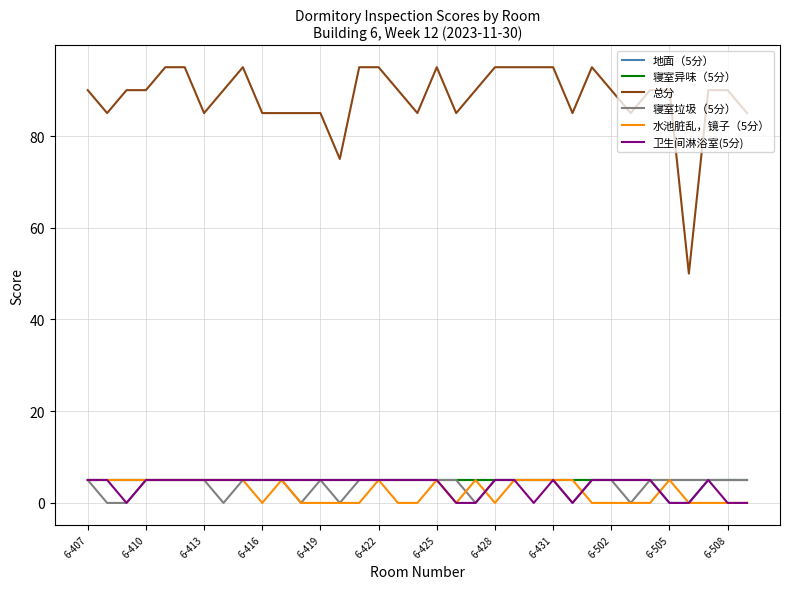

Which series has the largest total across all categories?

总分